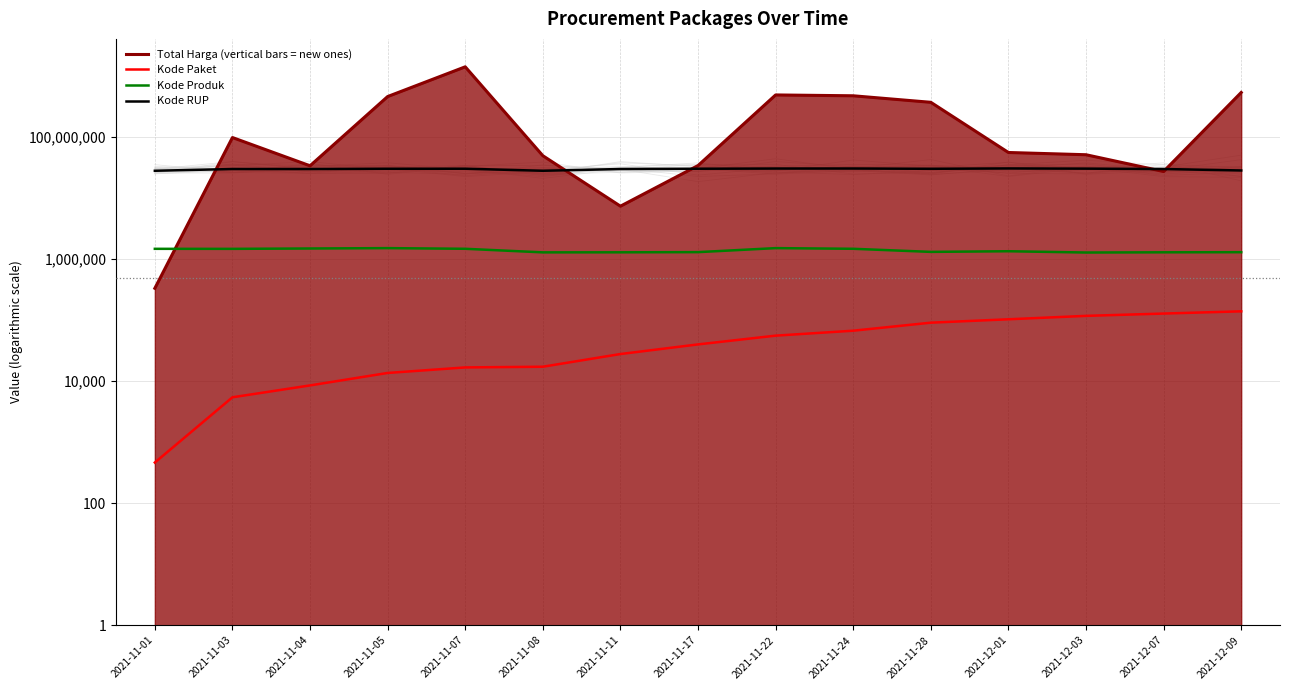

The value of Kode RUP at 2021-11-17 is 30416731. True or false?

True